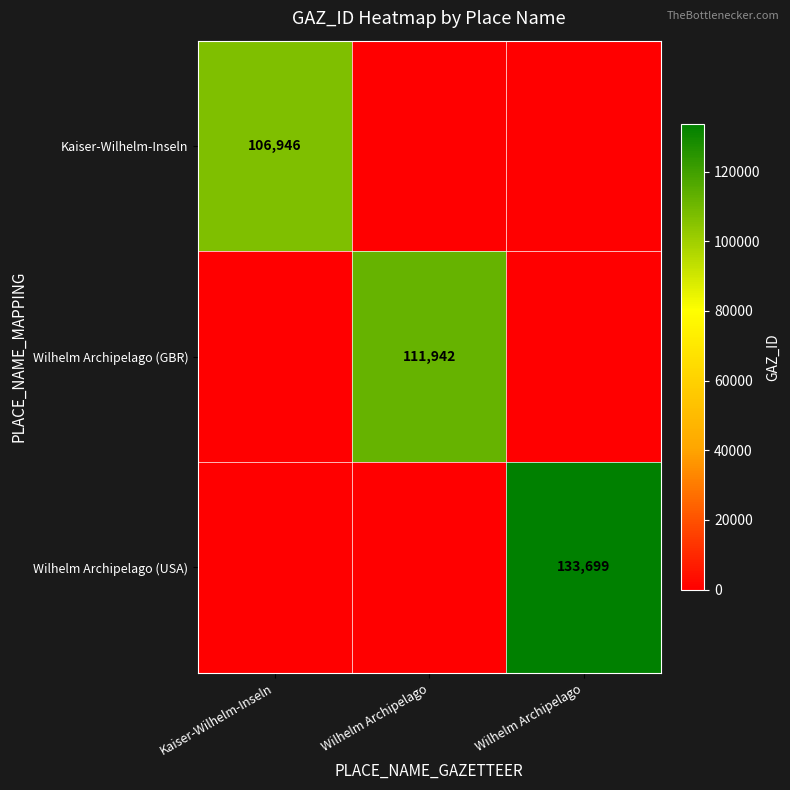

The Wilhelm Archipelago (USA) series shows 0 at Kaiser-Wilhelm-Inseln. True or false?

True